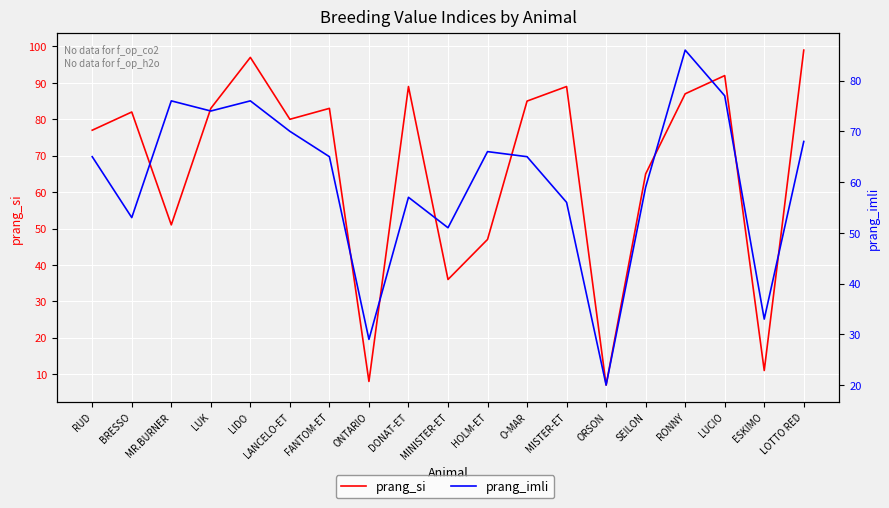

How many data points in prang_si are less than 82?

9